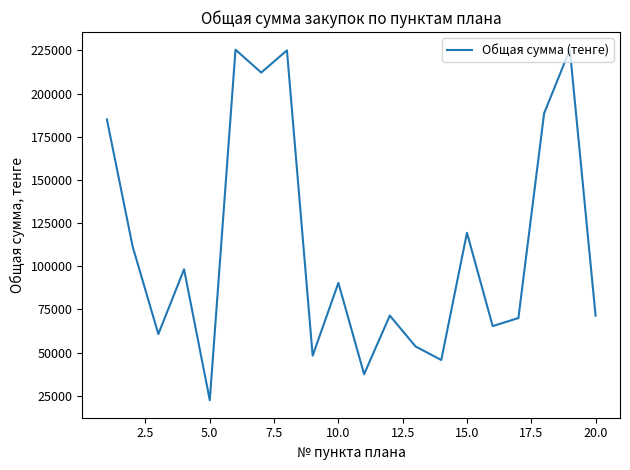

What is the smallest value displayed?

22446.0